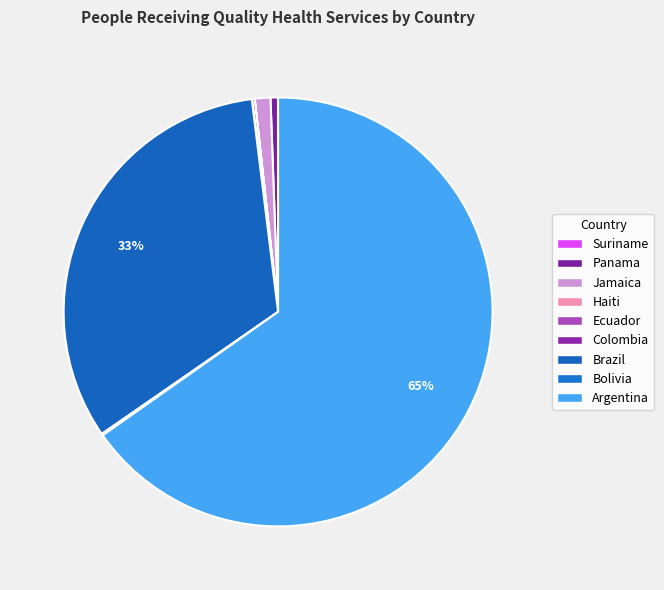

What is the majority slice?

Argentina